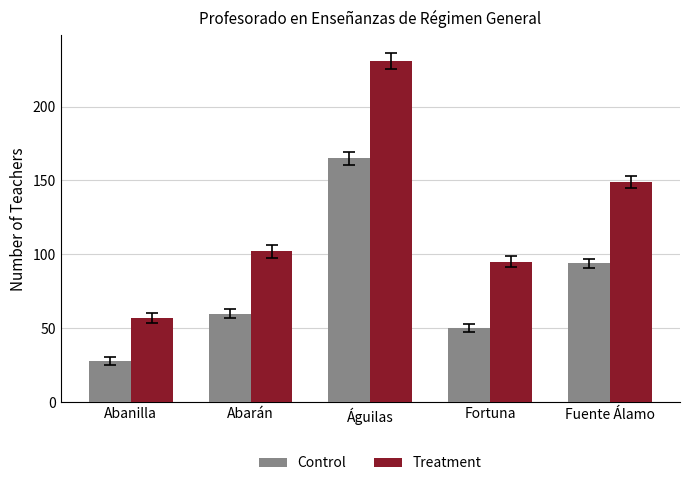

True or false: Control has a value of 14 at Fortuna.

False